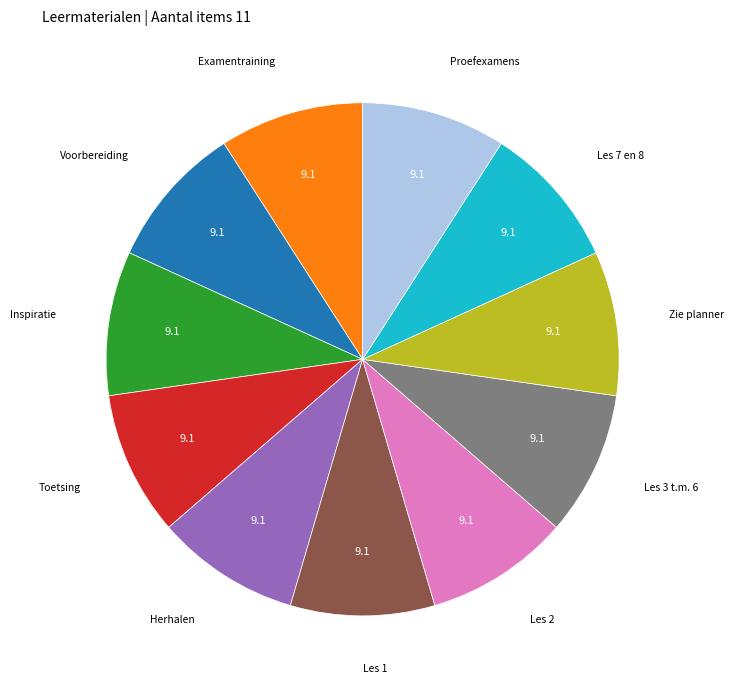

How many slices are in this pie chart?

11